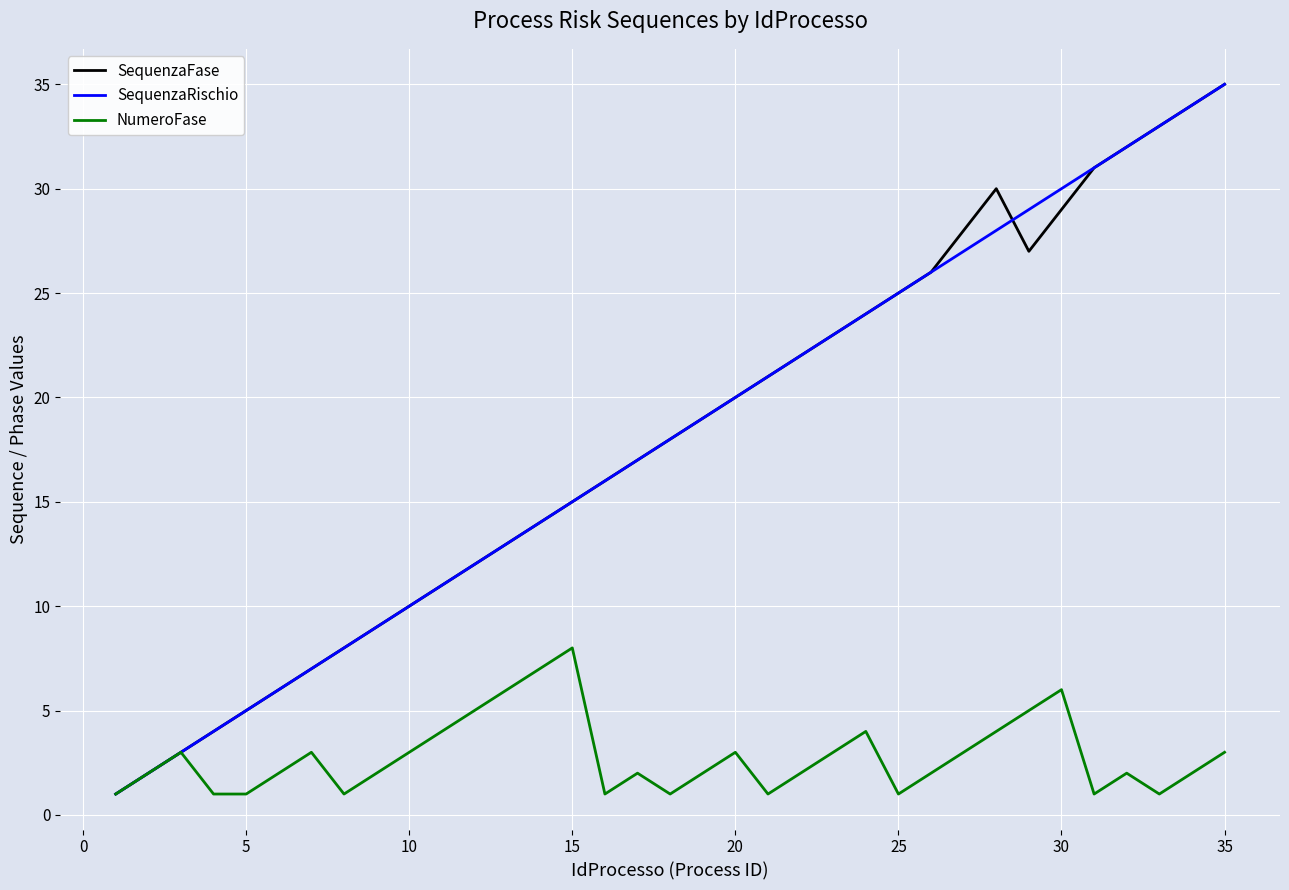

How many lines are shown in the chart?

3